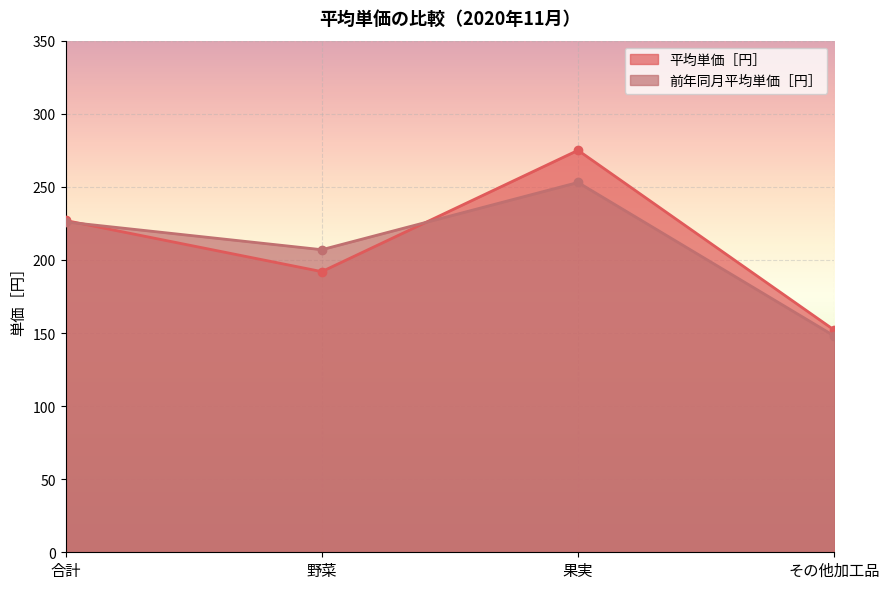

Which category has the lowest value in the 平均単価［円］ series?

その他加工品